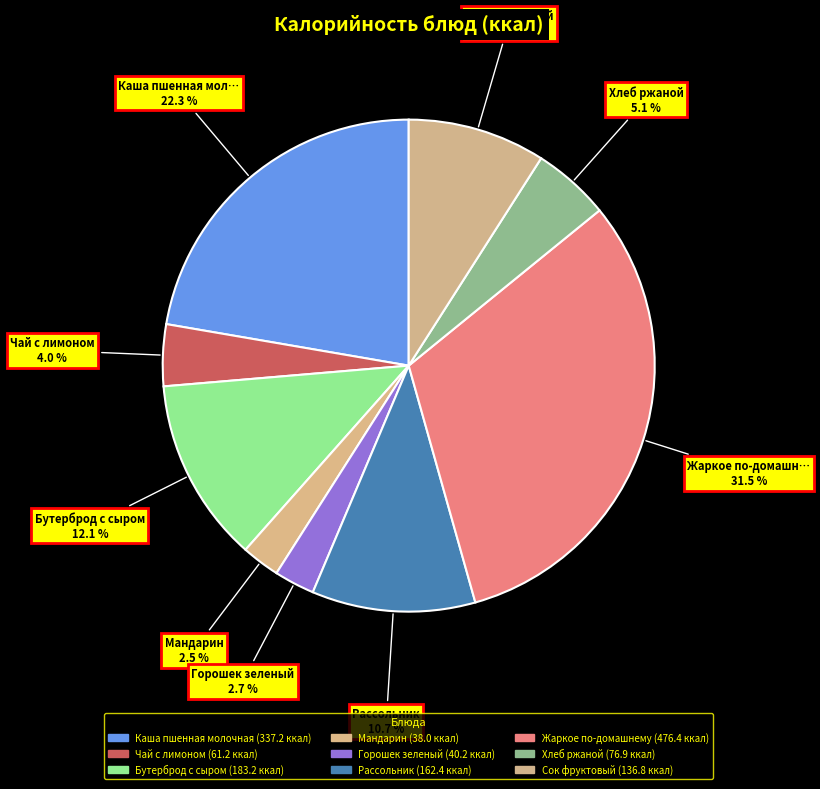

What is the largest slice in the pie chart?

Жаркое по-домашнему